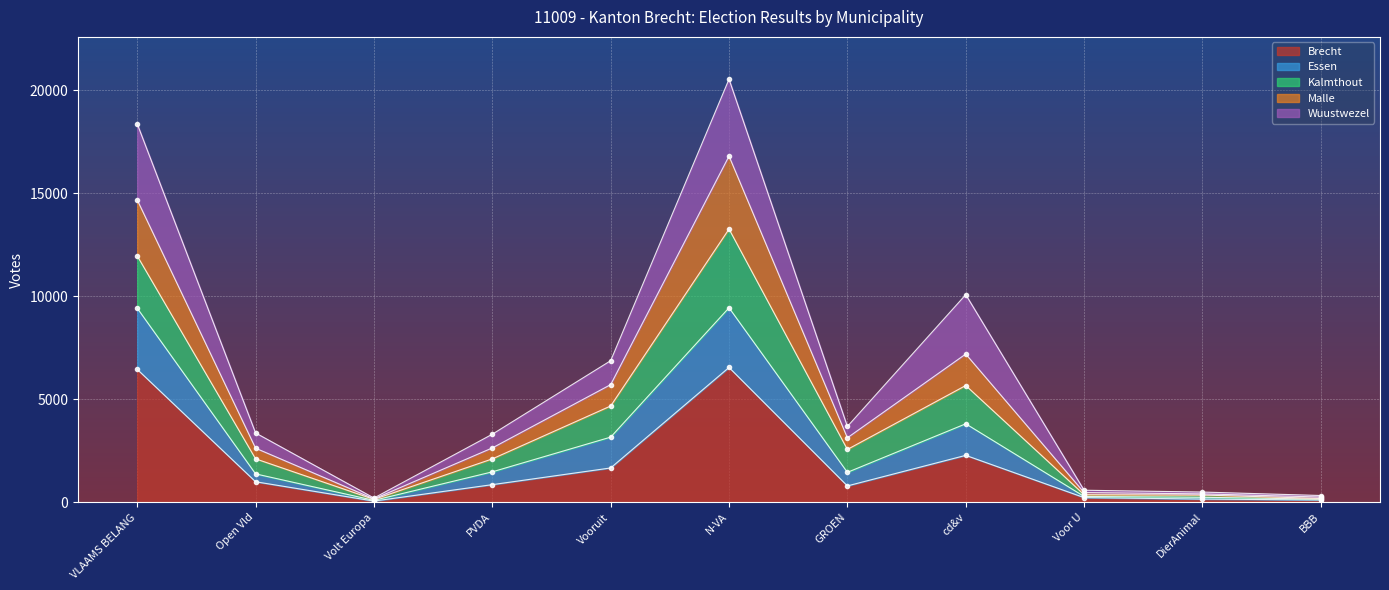

True or false: Essen has more than 1 interior local peaks.

True